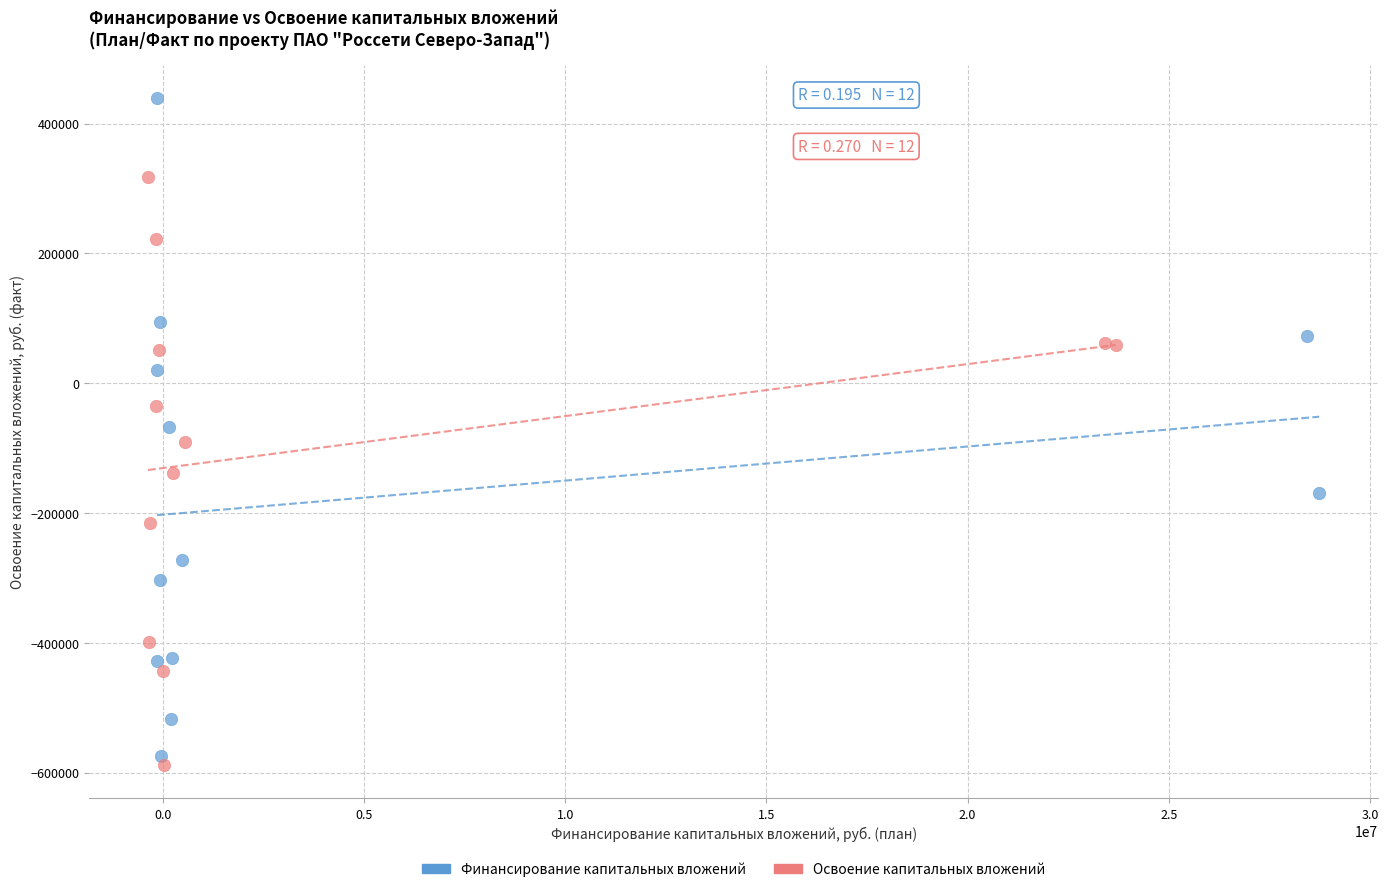

Which series reaches the maximum Y coordinate?

Финансирование капитальных вложений